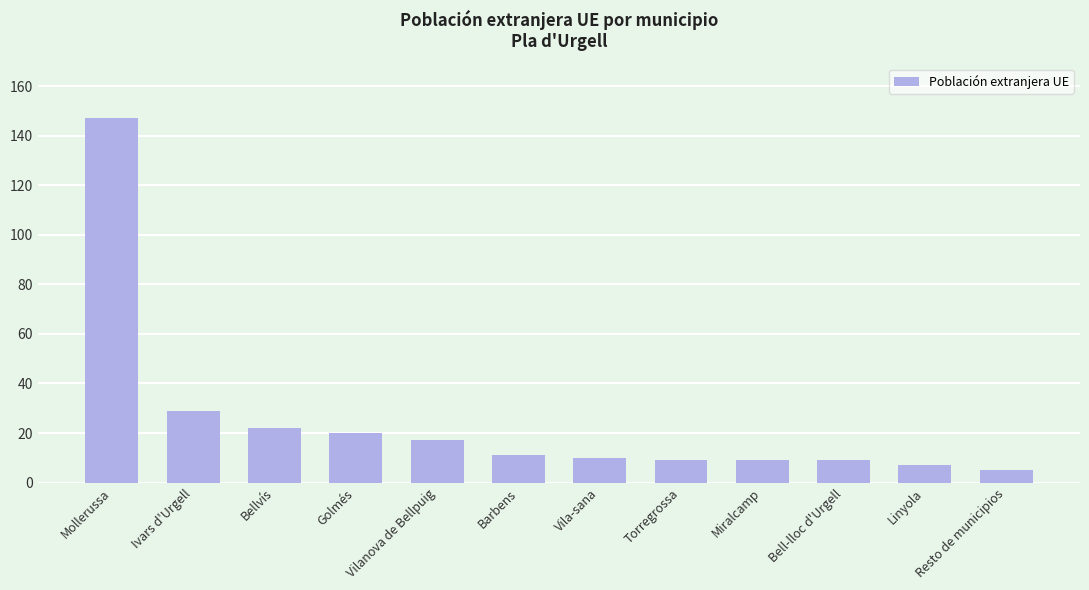

At which label does the data first exceed 11?

Mollerussa